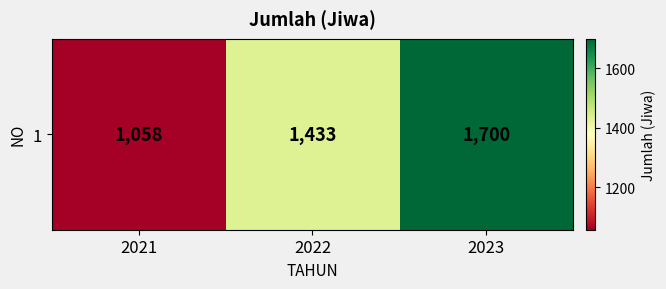

At which category does the chart reach its peak across all series?

2023